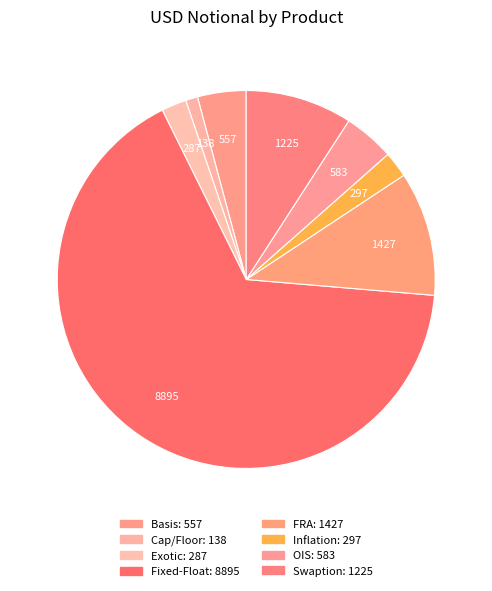

What is the largest slice in the pie chart?

Fixed-Float